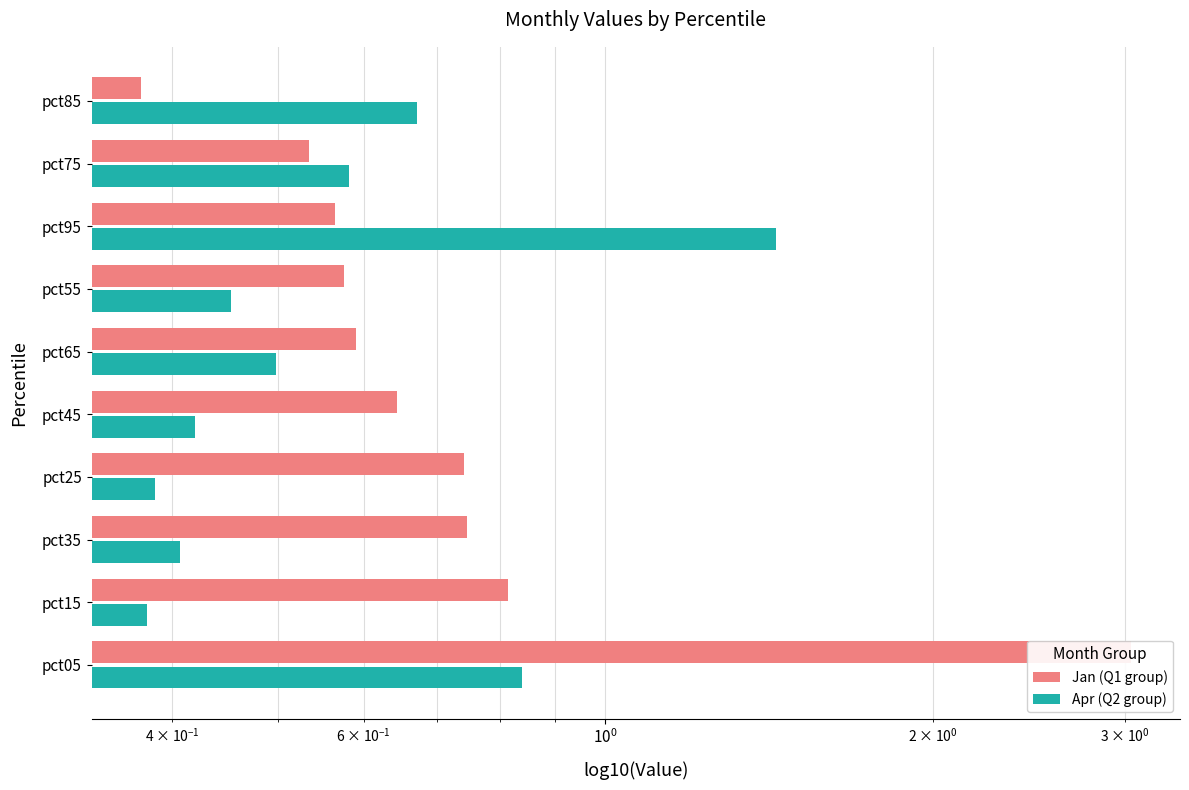

What are all the series names shown in the legend?

Jan (Q1 group), Apr (Q2 group)